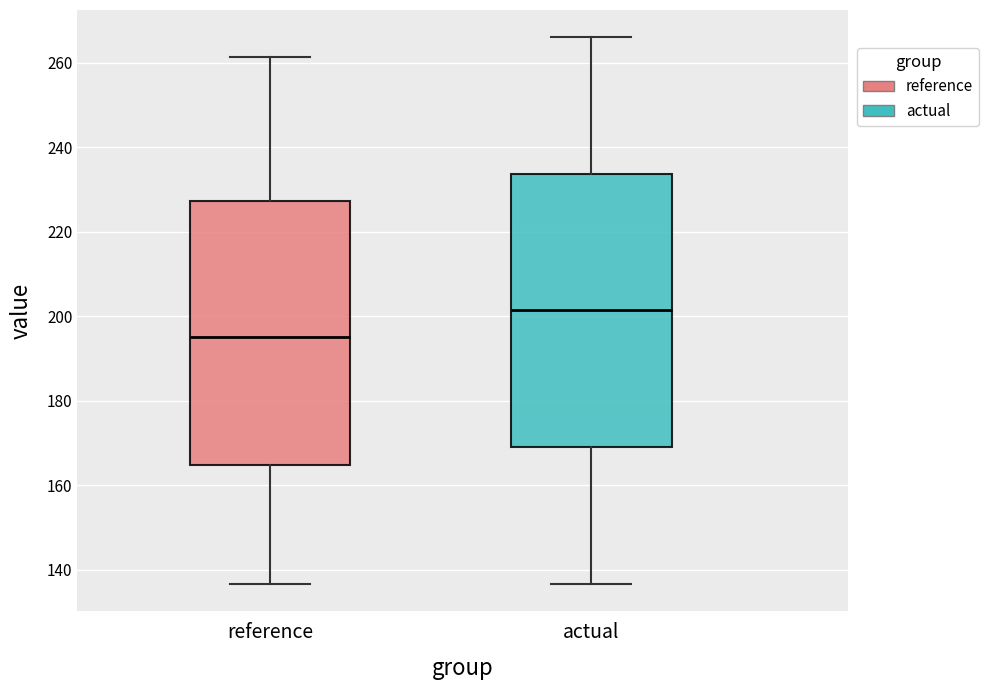

Reading left to right, read every box against the y-axis: the position of its median line, the range the box covers, and the ends of its whiskers. The values are not printed on the chart, so give them approximately, as read against the axis.

reference: median 196, box 164 to 228, whiskers 136 to 262
actual: median 202, box 170 to 234, whiskers 136 to 266